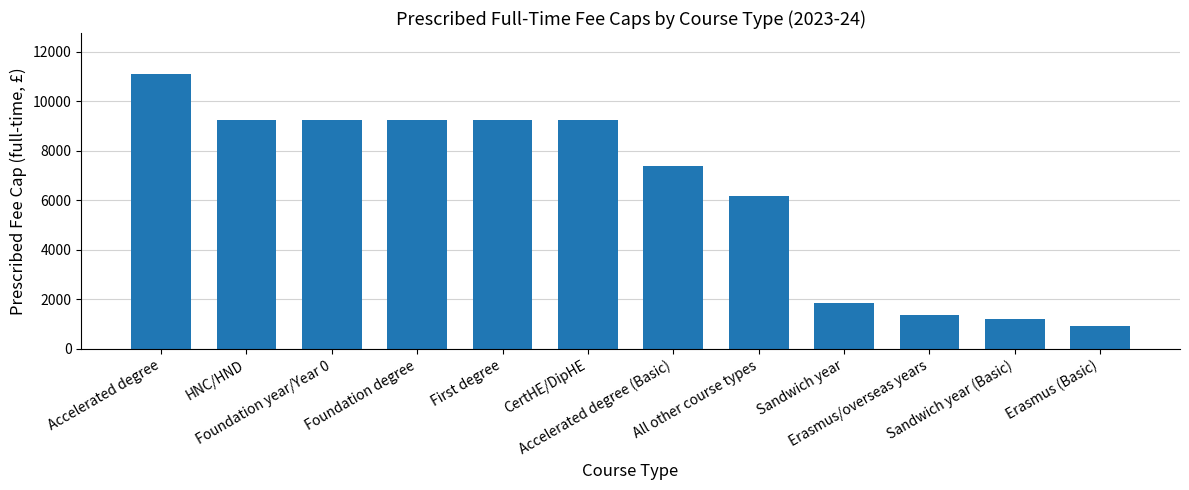

True or false: the data shows 15246 at Foundation degree.

False